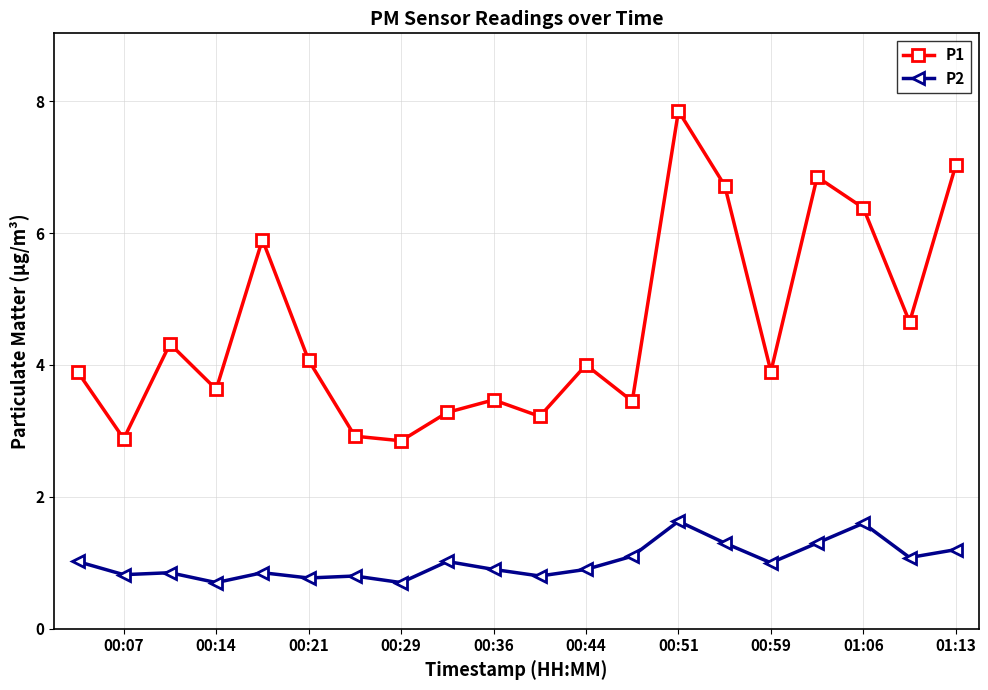

Which series has the largest total across all categories?

P1